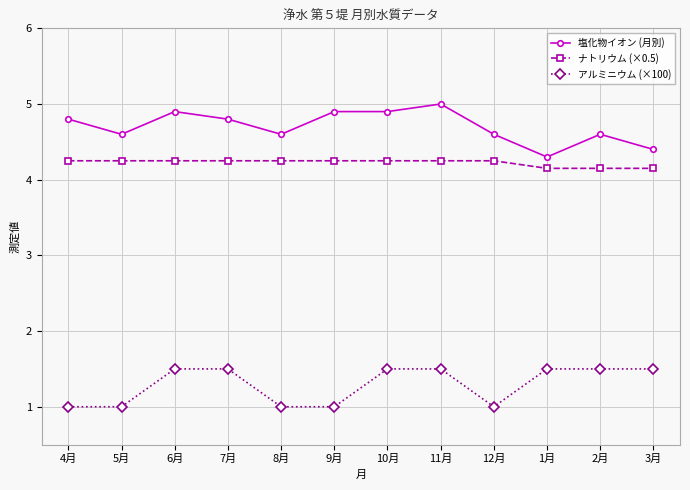

What is the sum of the ナトリウム (×0.5) values at 6月 and 5月?

8.5